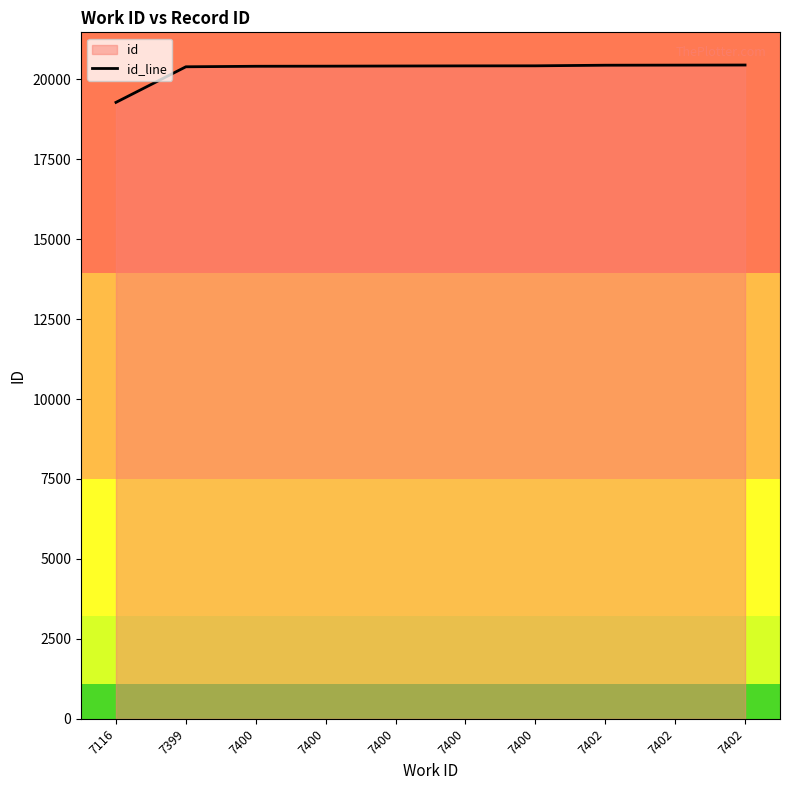

Rank the categories by value from highest to lowest.

7402, 7402, 7402, 7400, 7400, 7400, 7400, 7400, 7399, 7116